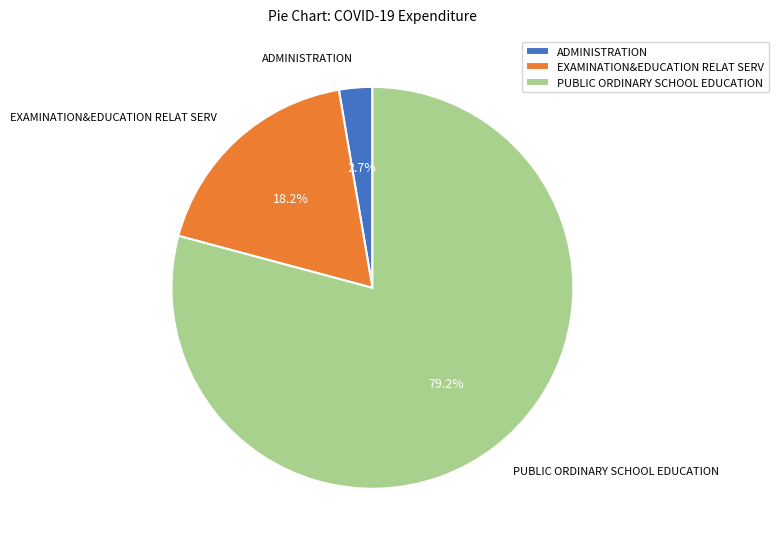

To the nearest percent, what is the average slice percentage?

33%